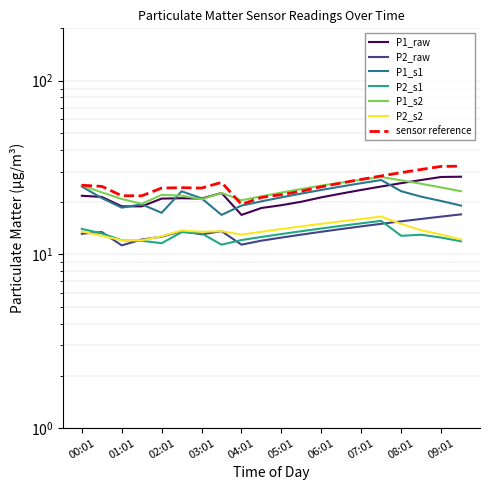

What is the difference between the highest and lowest values at 04:31?

9.6